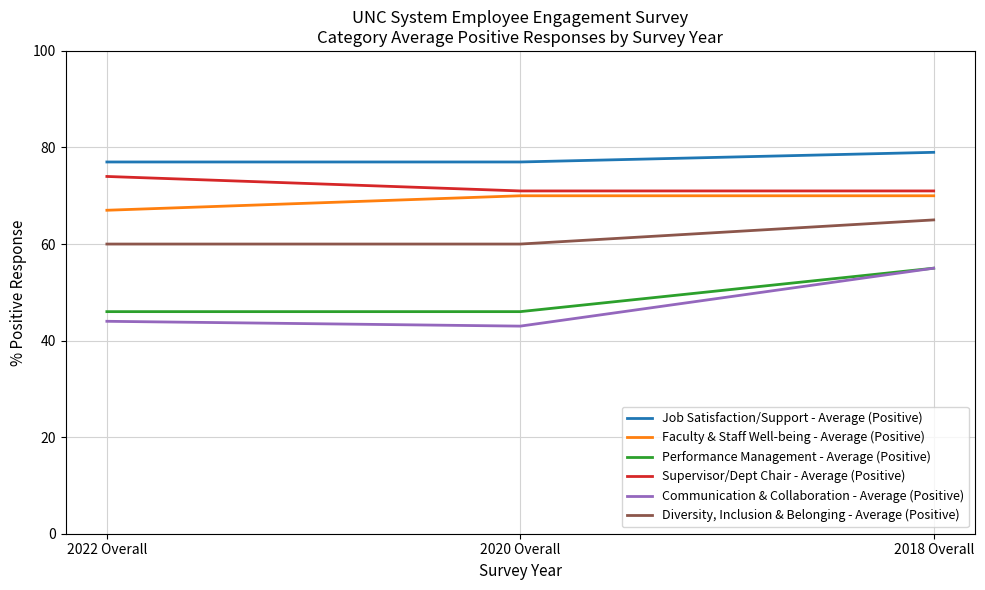

What position from the left is 2018 Overall?

3